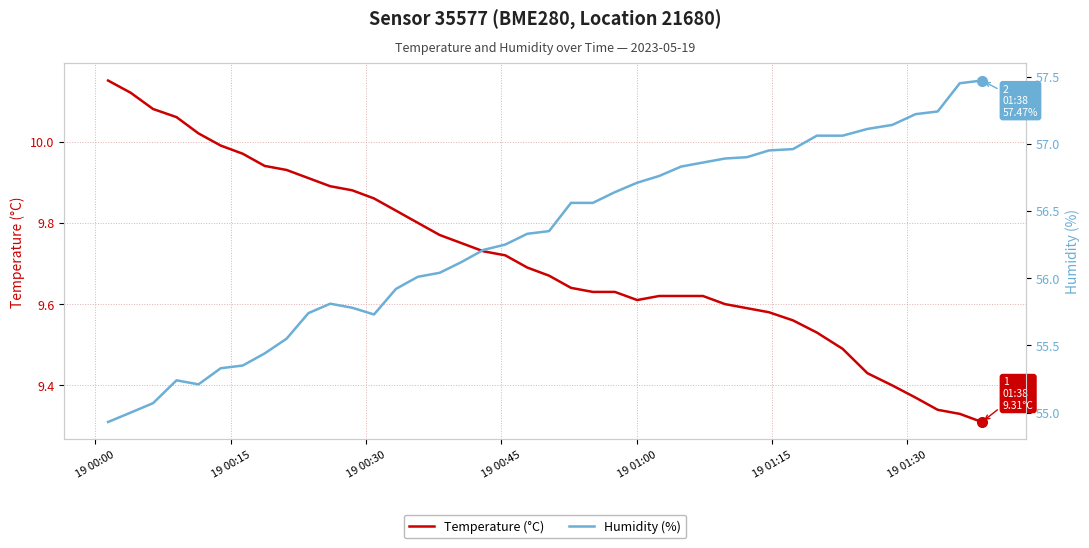

True or false: Humidity (%) has more than 0 interior local peaks.

True